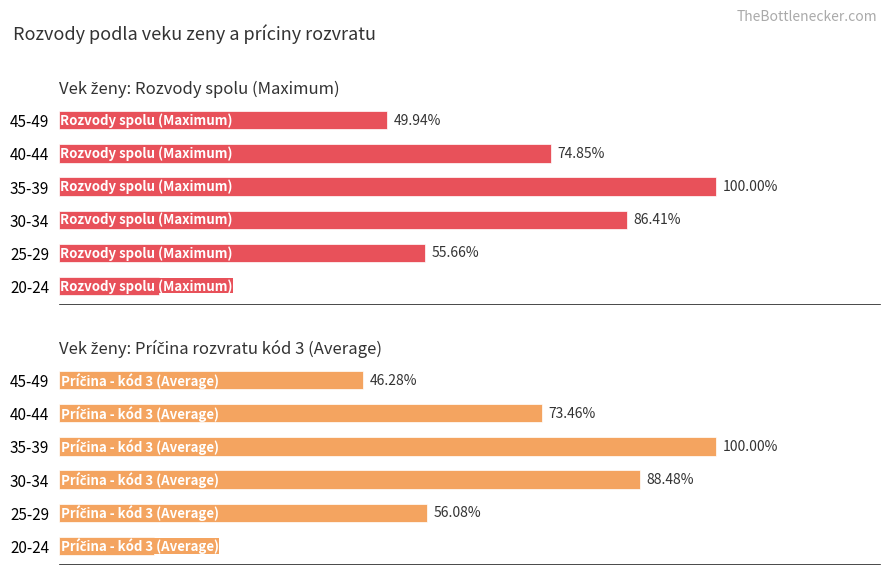

What are all the series names shown in the legend?

Rozvody spolu (Maximum), Príčina - kód 3 (Average)